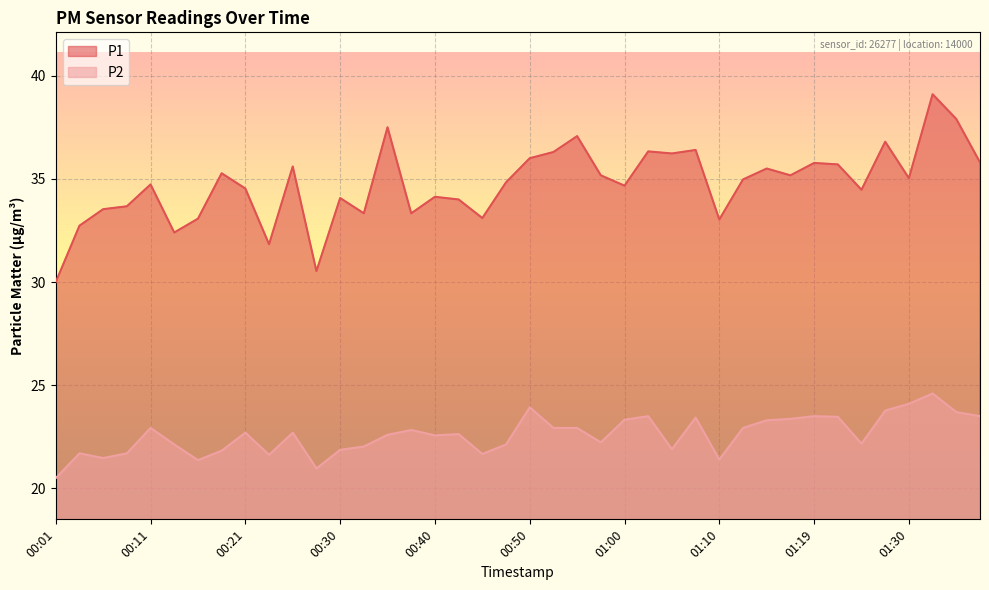

Is it true that P2 equals 40.7 at 01:12?

False